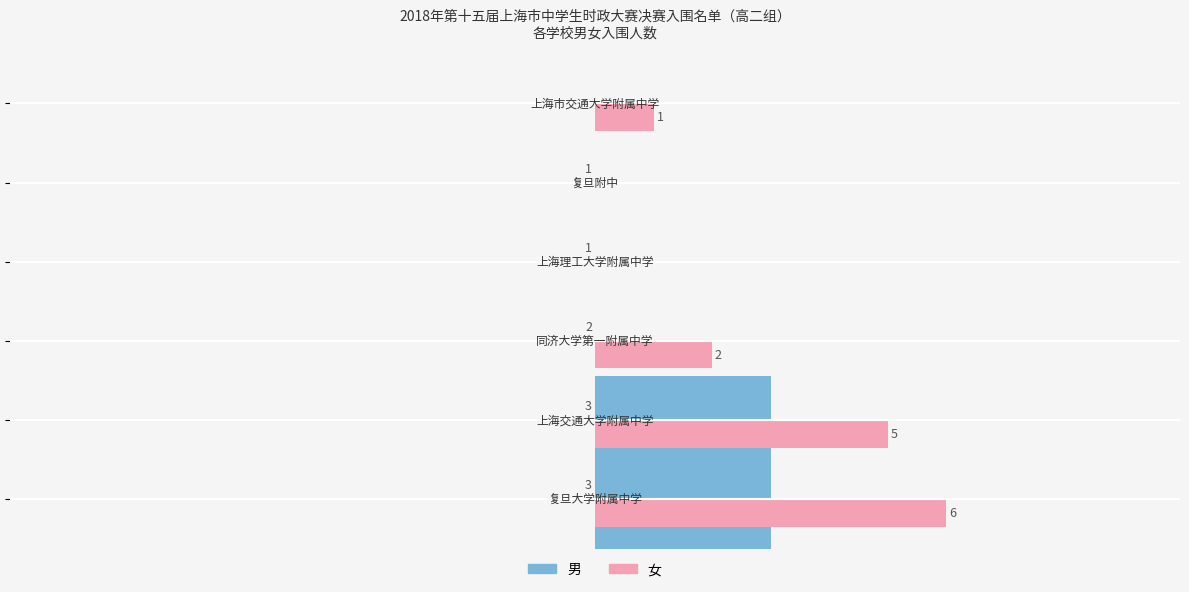

Which series has the largest total across all categories?

女